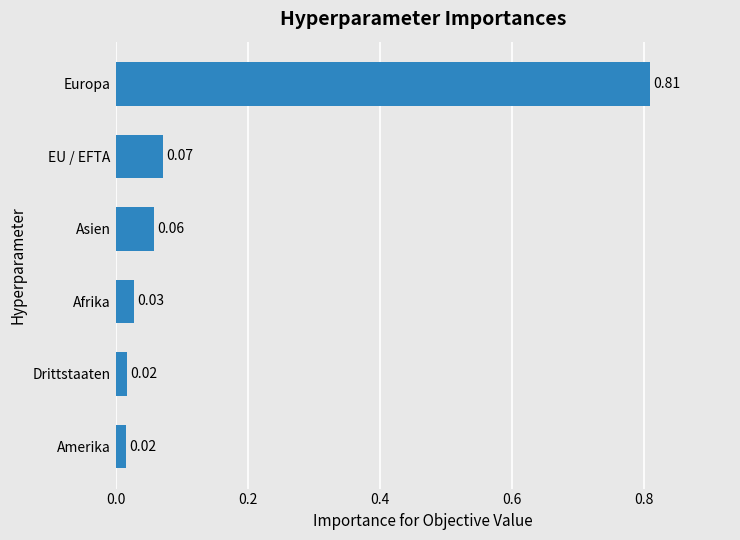

What is the sum of all values?

1.0